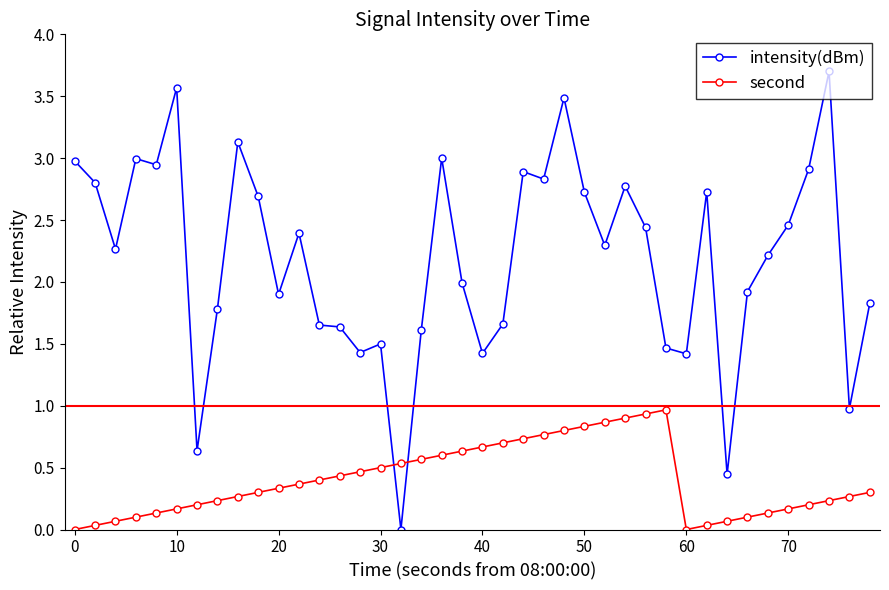

How many values in intensity(dBm) are above zero?

39